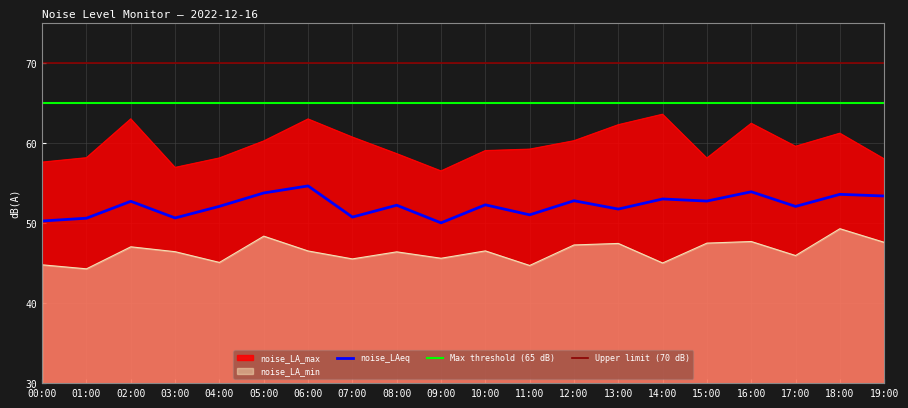

Between 17:00 and 16:00, which is larger?

16:00